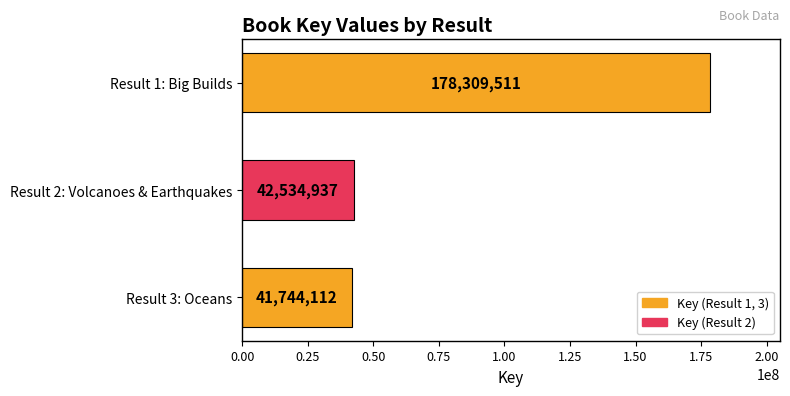

What is the smallest value displayed?

41744112